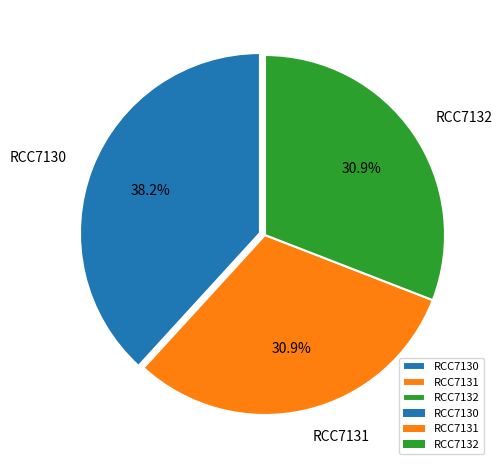

Is there a majority slice in this chart?

No